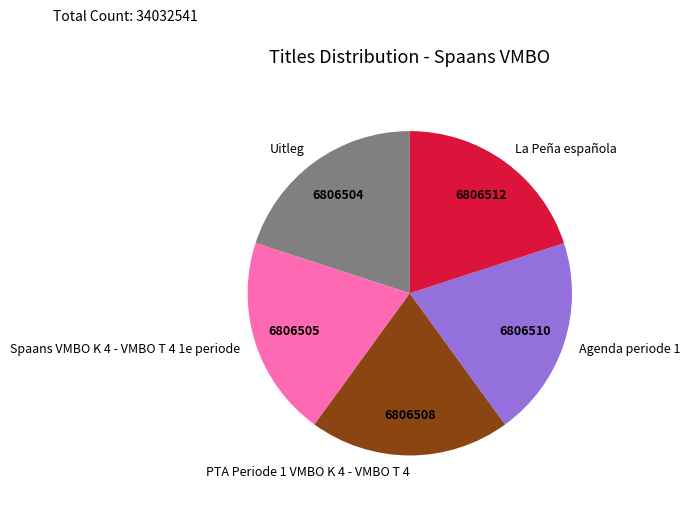

Approximately how many times larger is the value at Spaans VMBO K 4 - VMBO T 4 1e periode compared to Agenda periode 1?

1.0